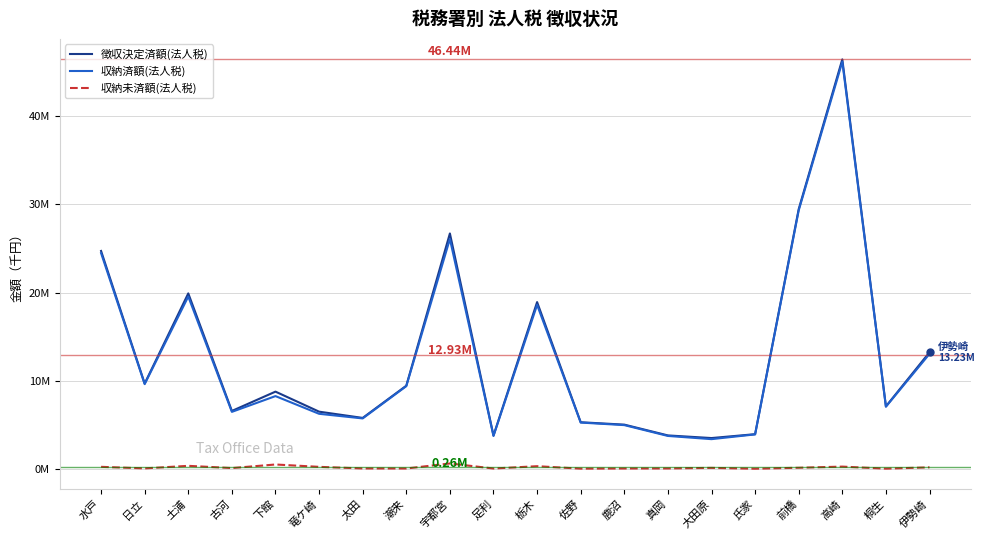

At which label does 徴収決定済額(法人税) first exceed 8766263?

水戸